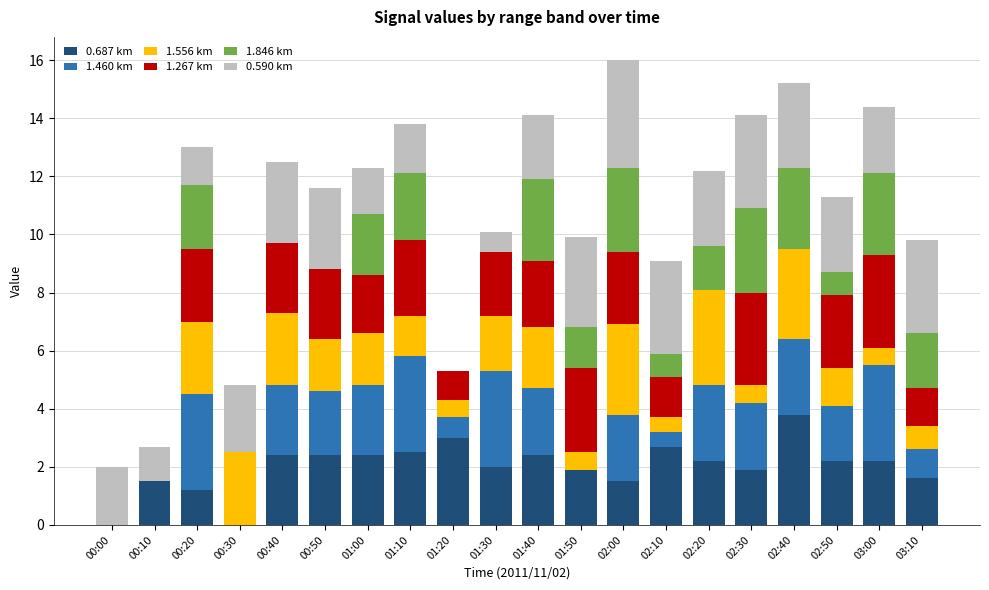

What is the total value across all series at 00:00?

2.0